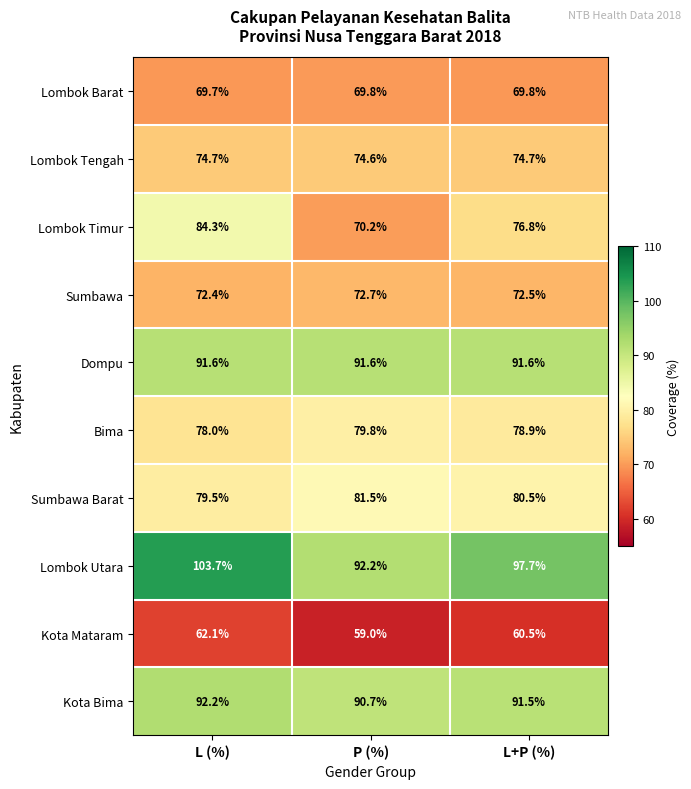

Between L (%) and P (%), which series saw the biggest shift?

Lombok Timur